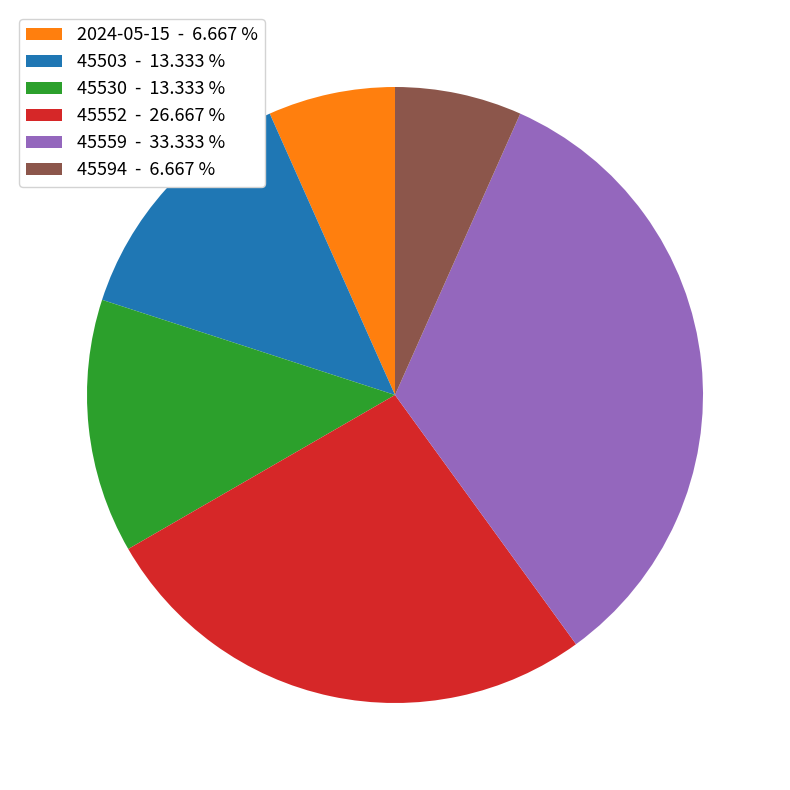

What is the largest slice in the pie chart?

45559 - 33.333 %